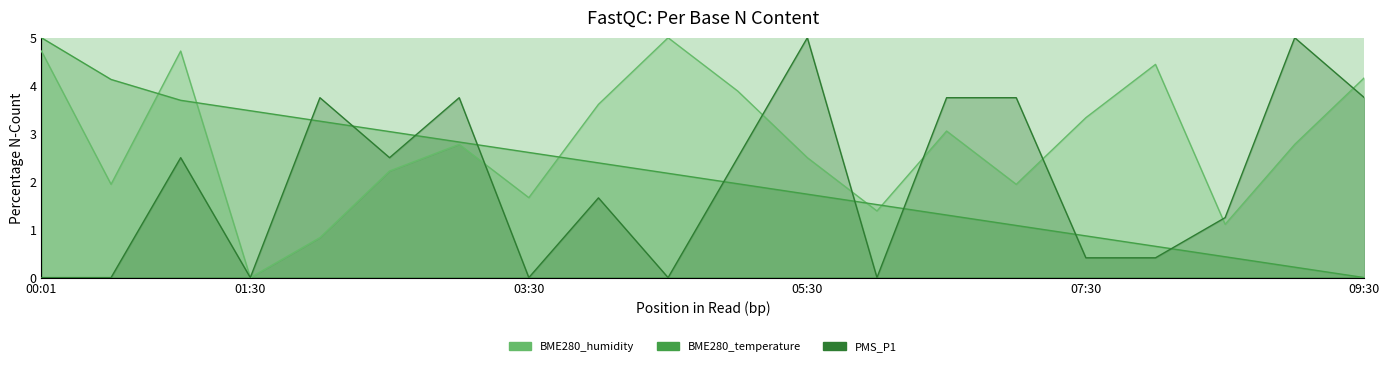

How many distinct data groups are displayed?

3